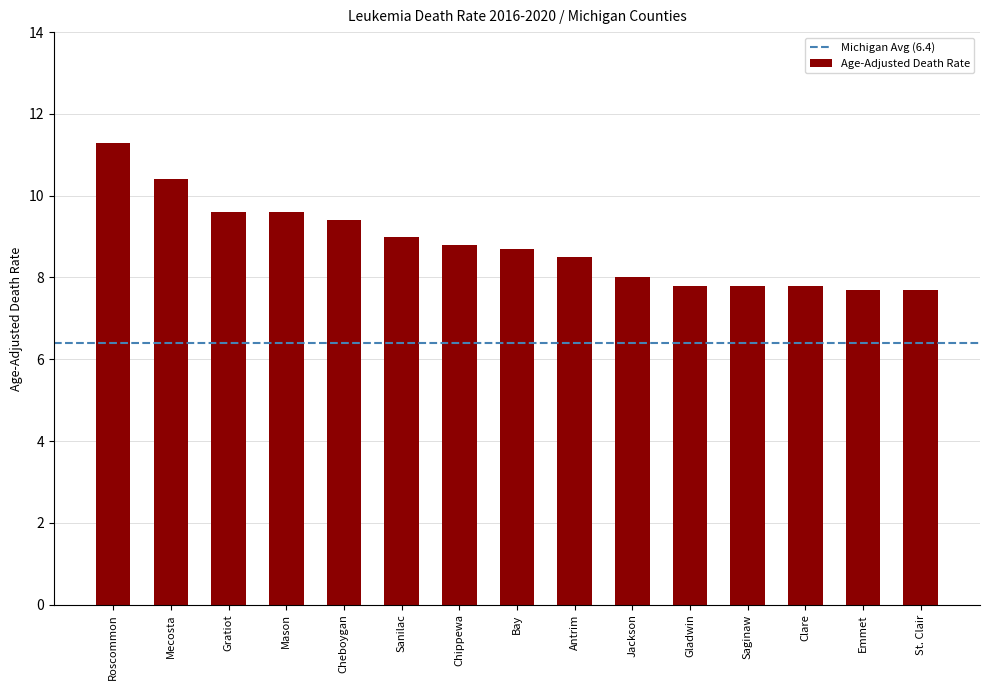

Are the bars horizontal?

No